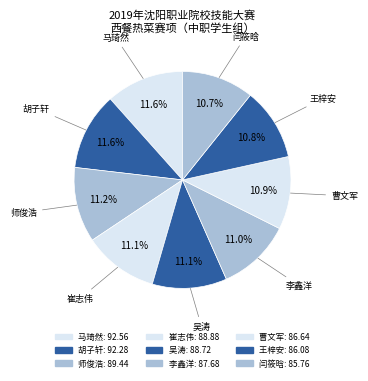

How many segments does this pie chart have?

9